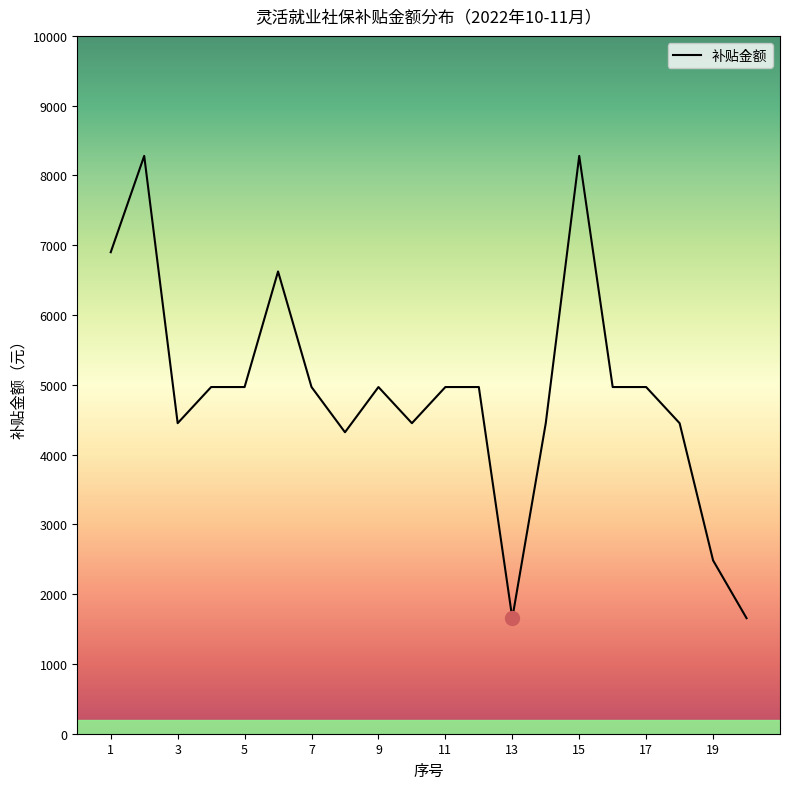

What is the smallest value displayed?

1656